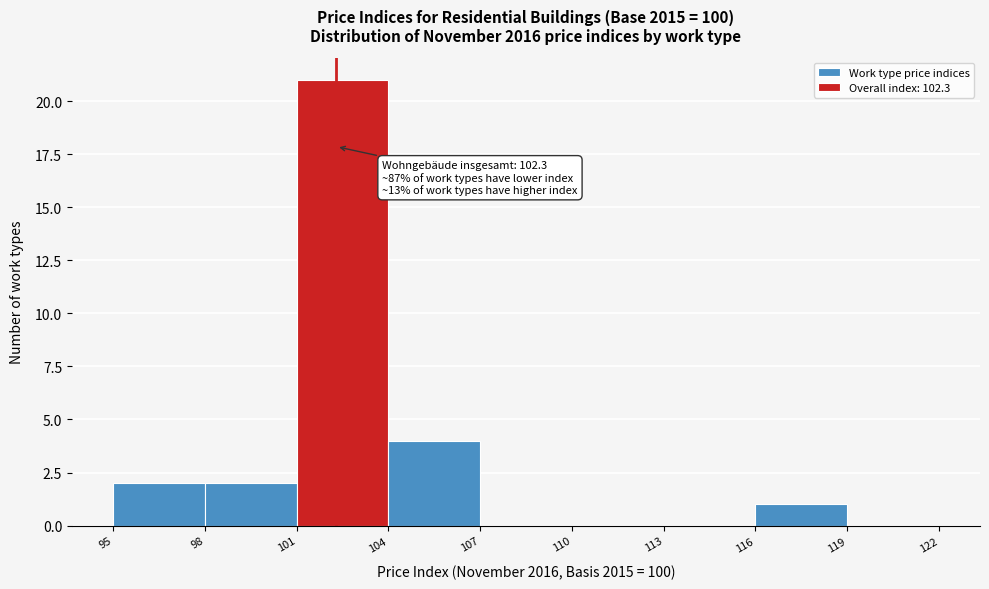

Over which range of the x-axis is the bar tallest?

101 to 104